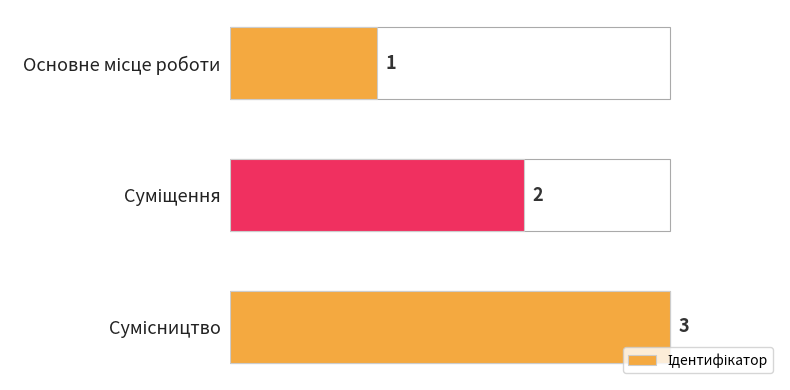

What is the change in value from Основне місце роботи to Сумісництво?

+2